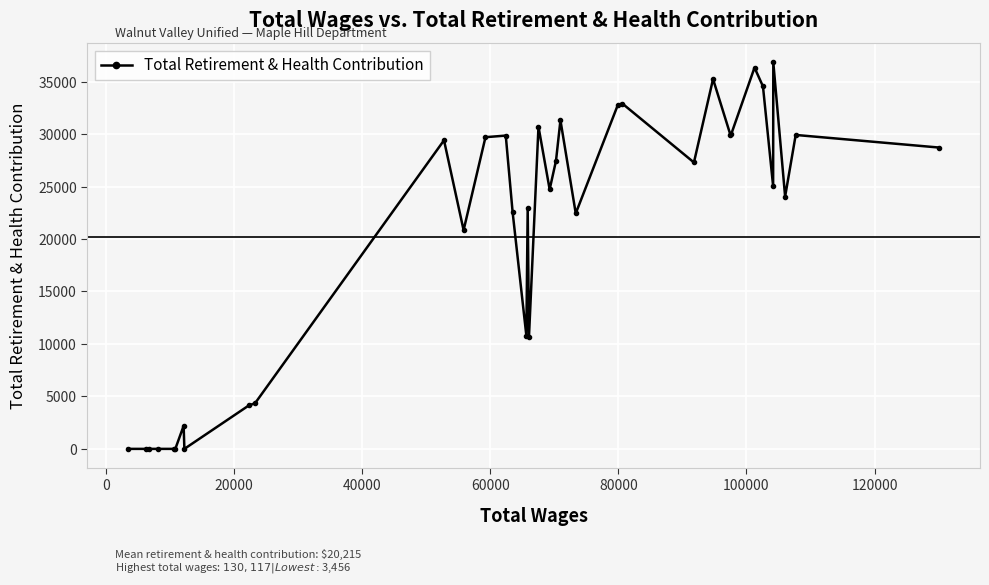

What is the difference between the second highest and second lowest values?

36334